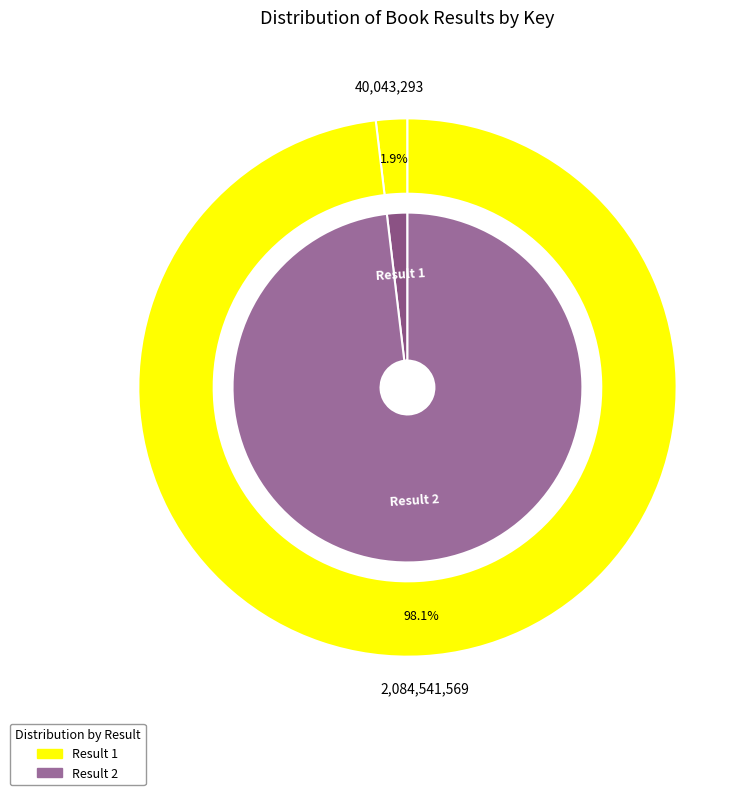

To the nearest percent, what portion does 1 represent?

2%